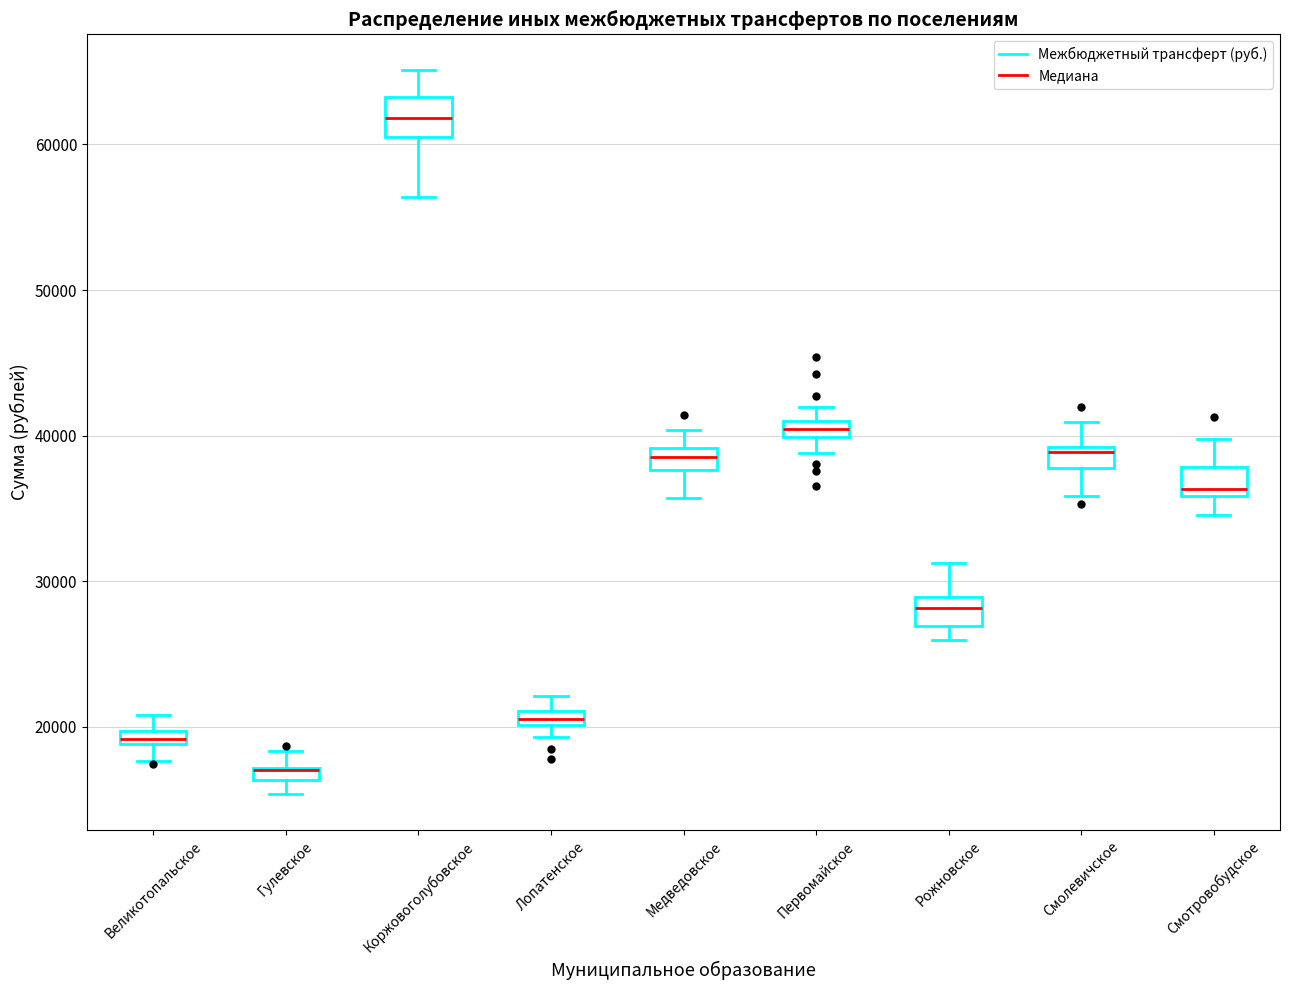

Where is the upper edge of the box for Лопатенское on the y-axis? The values are not printed on the chart, so give them approximately, as read against the axis.

21000